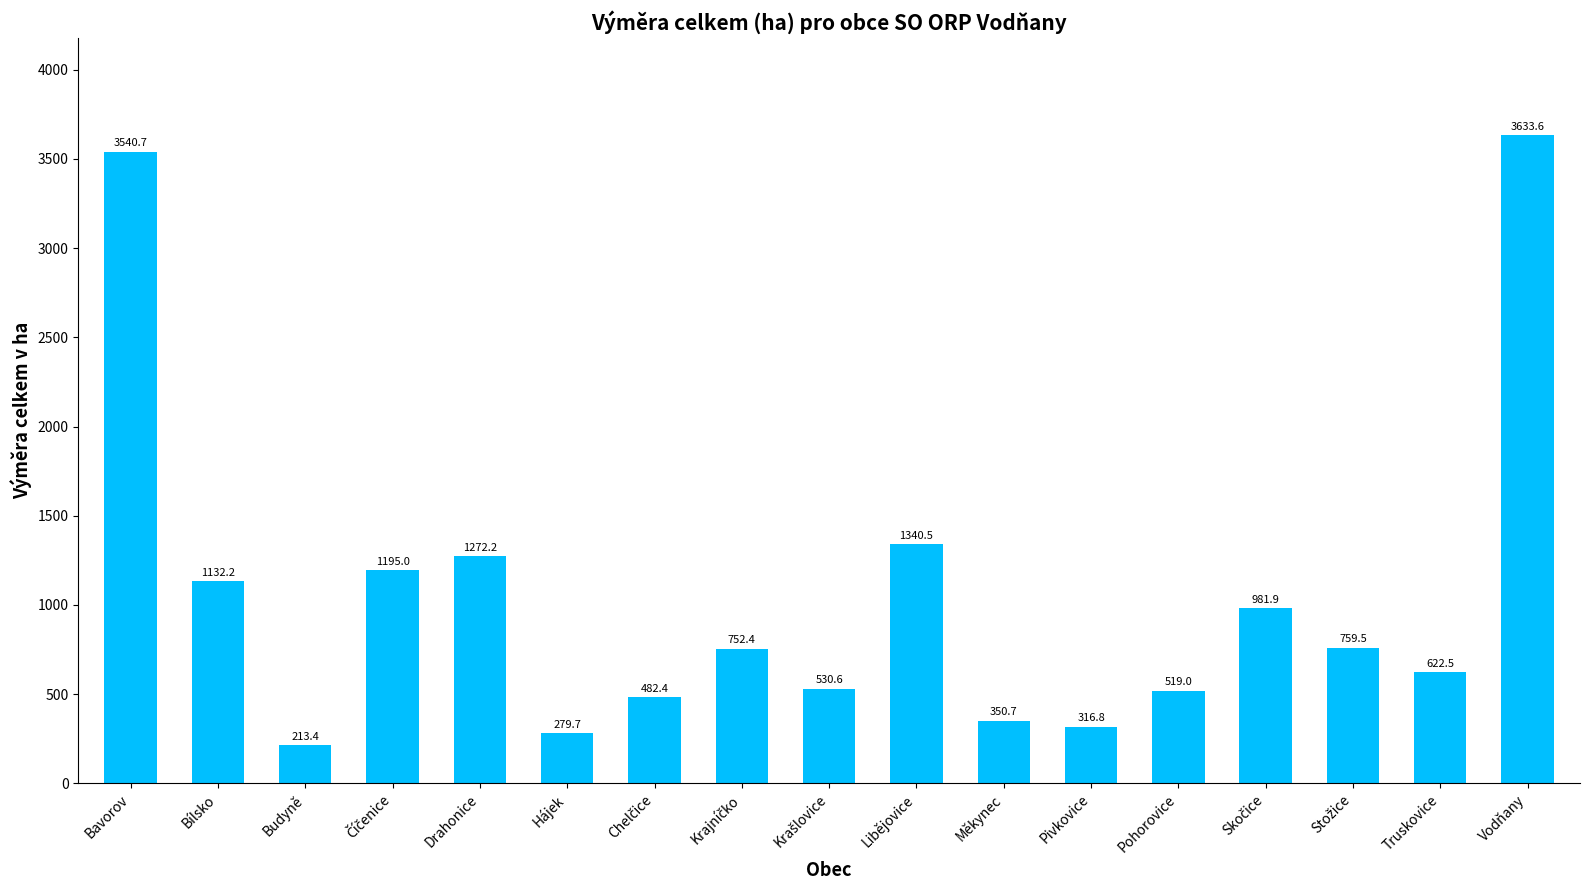

What is the value of the 11th bar from the left?

350.7